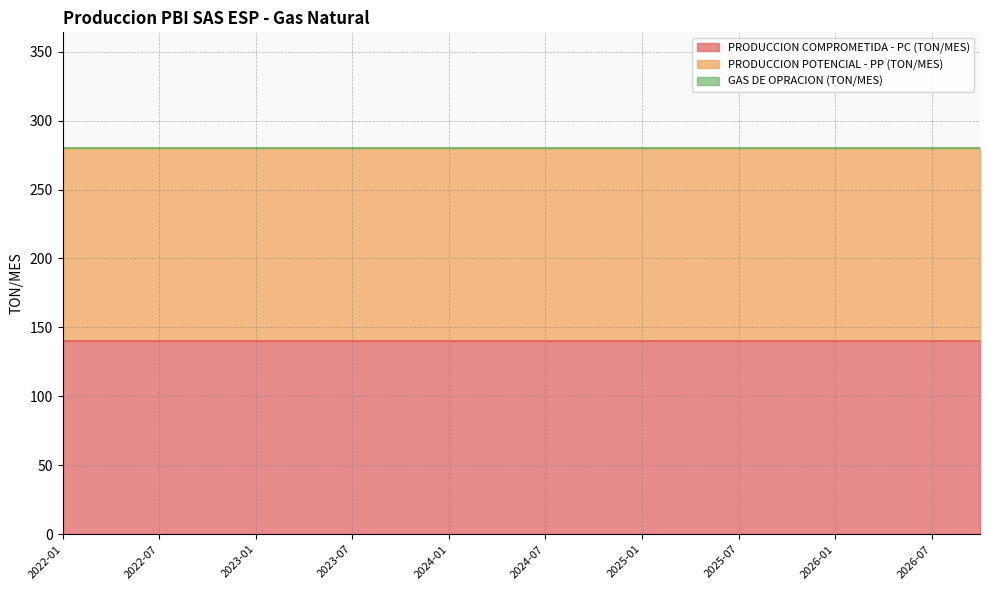

At which category is the sum across all series the highest?

2022-01